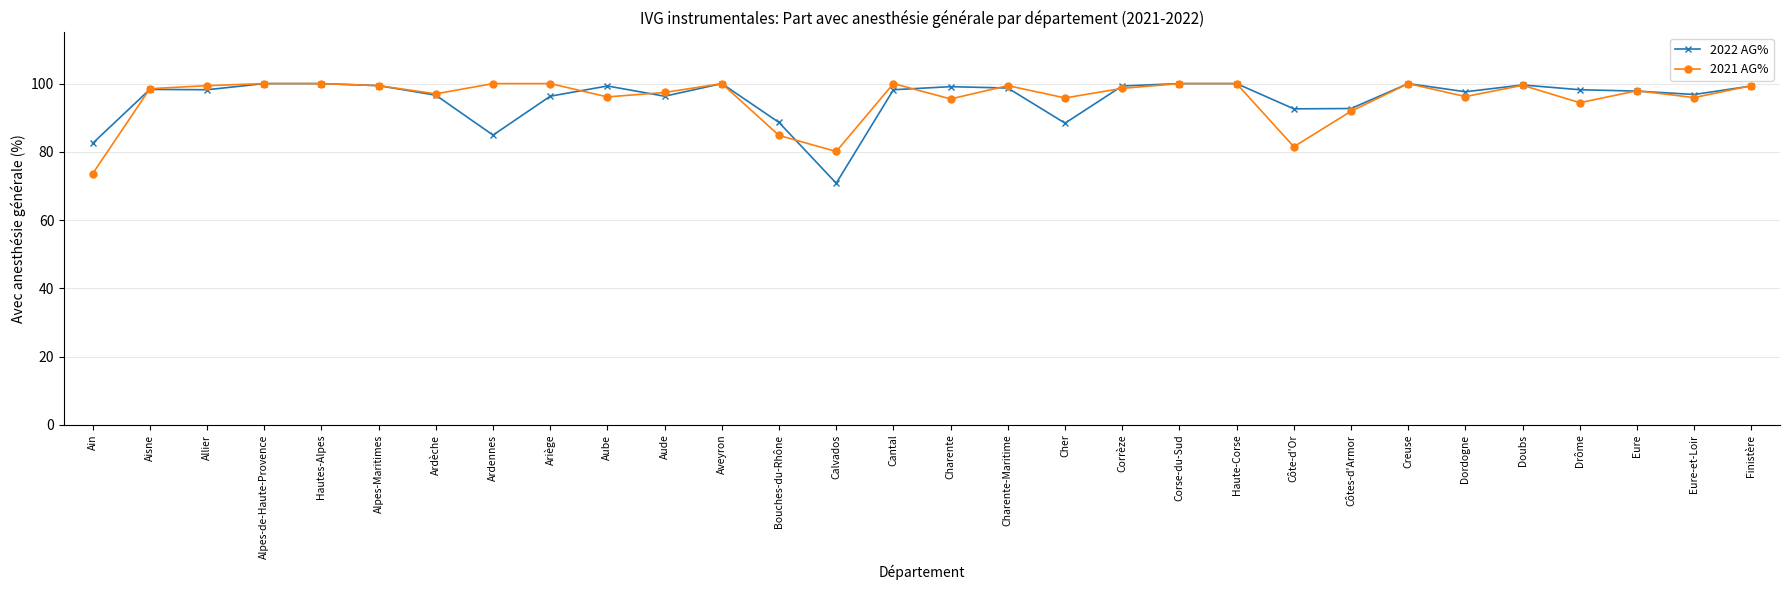

How many distinct data groups are displayed?

2